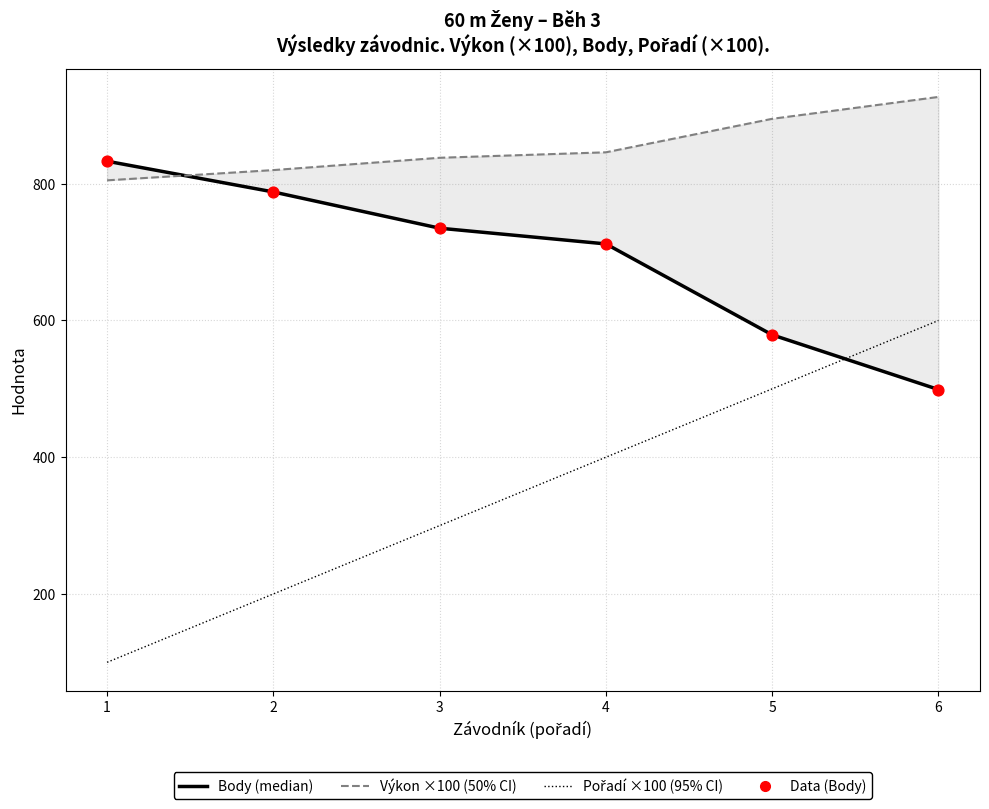

Which series contains the highest Y value?

Výkon ×100 (50% CI)